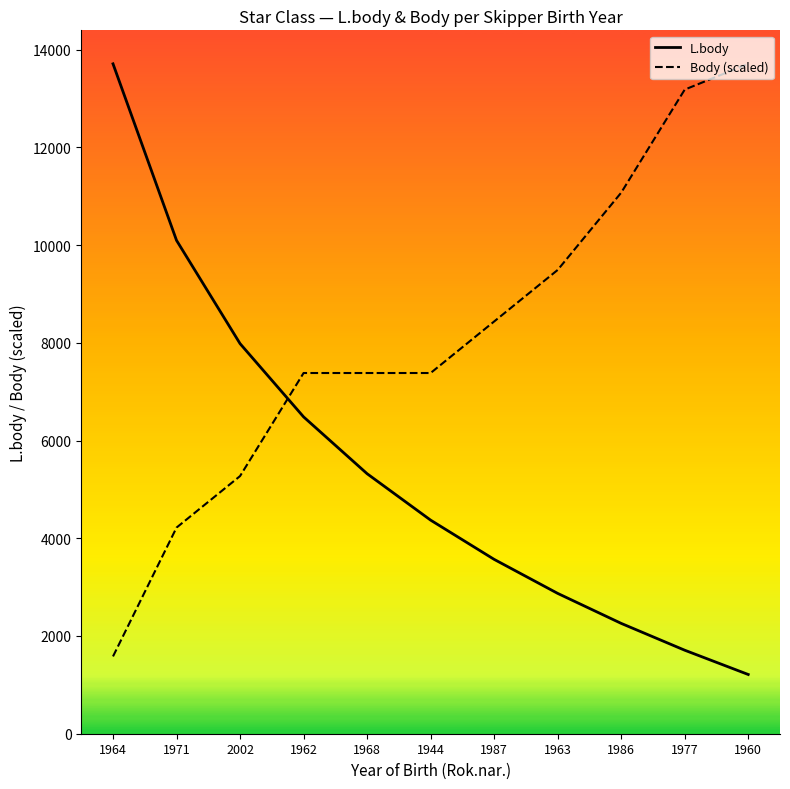

What is the label of the 10th point from the left?

1977